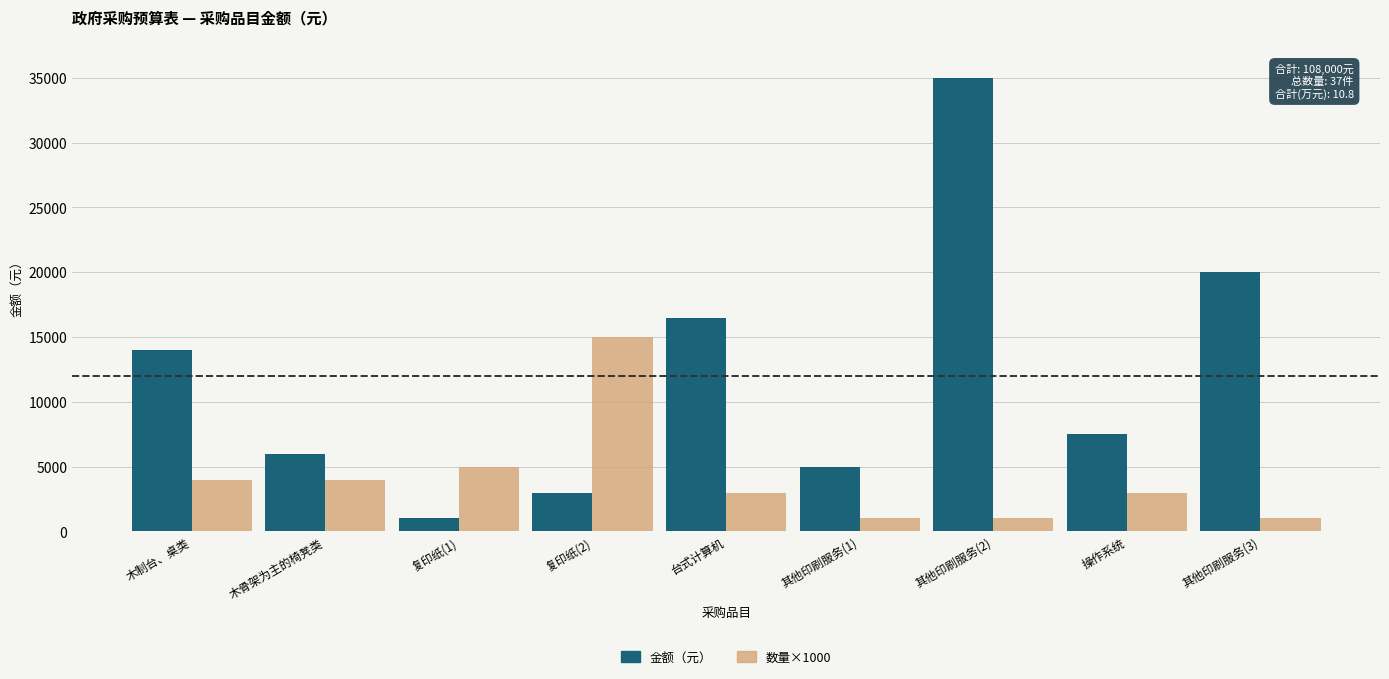

At 木骨架为主的椅凳类, list the series in order from smallest to largest.

数量×1000, 金额（元）